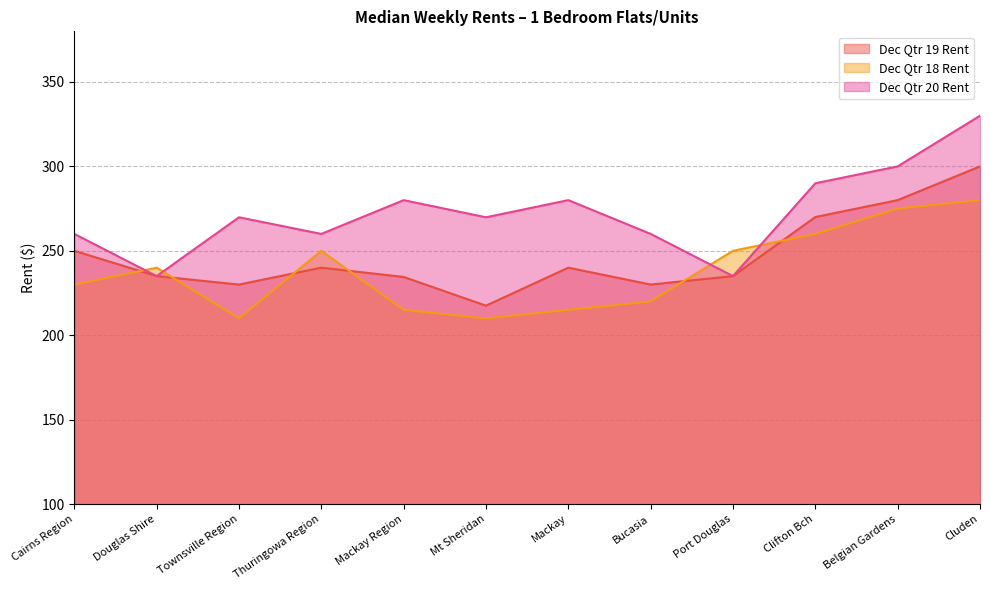

True or false: Dec Qtr 20 Rent and Dec Qtr 19 Rent cross at least once.

False